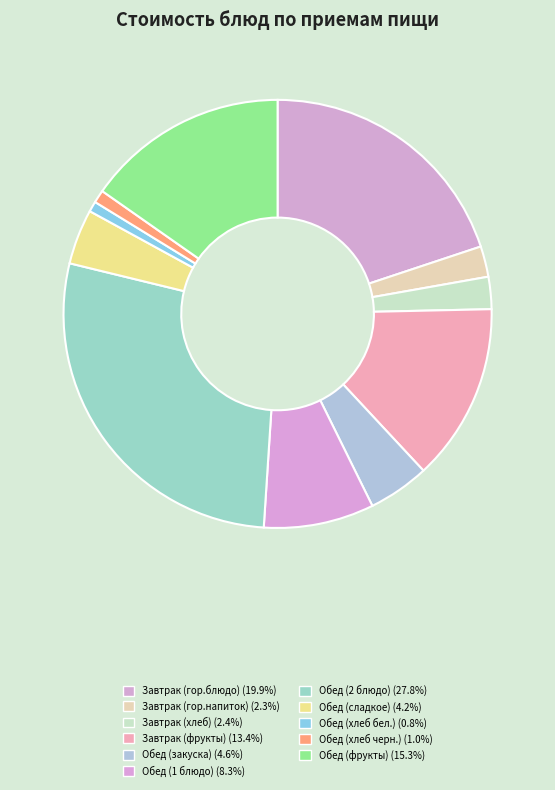

Approximately how many times larger is the value at Завтрак (хлеб) compared to Обед (сладкое)?

0.6